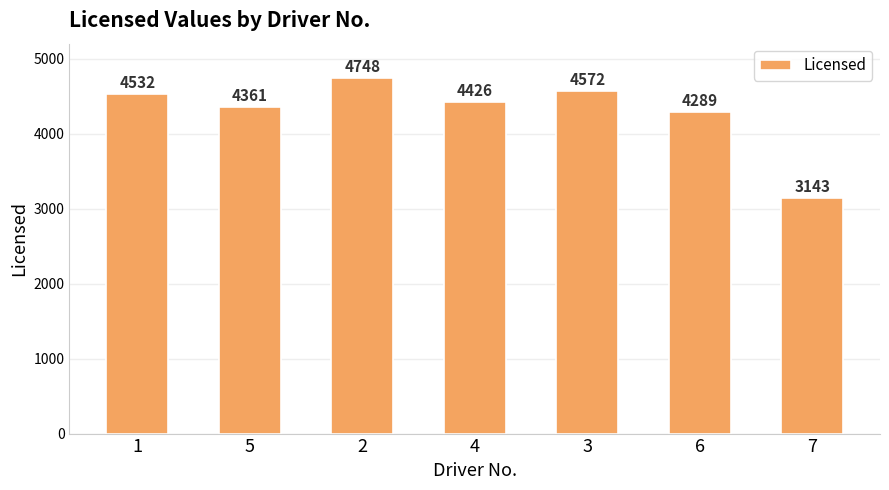

Rank the categories by value from highest to lowest.

2, 3, 1, 4, 5, 6, 7